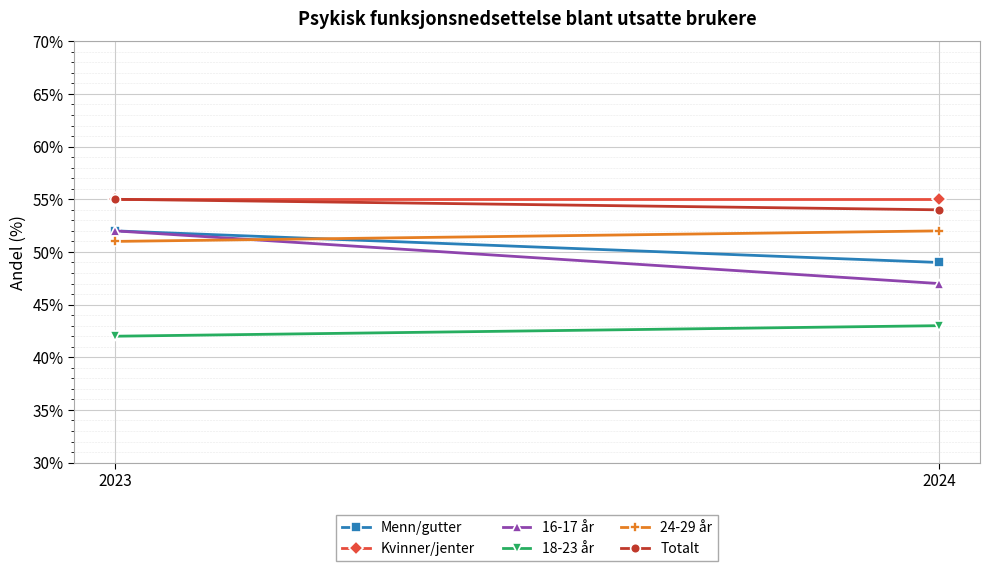

Which series has the largest range (max minus min)?

16-17 år